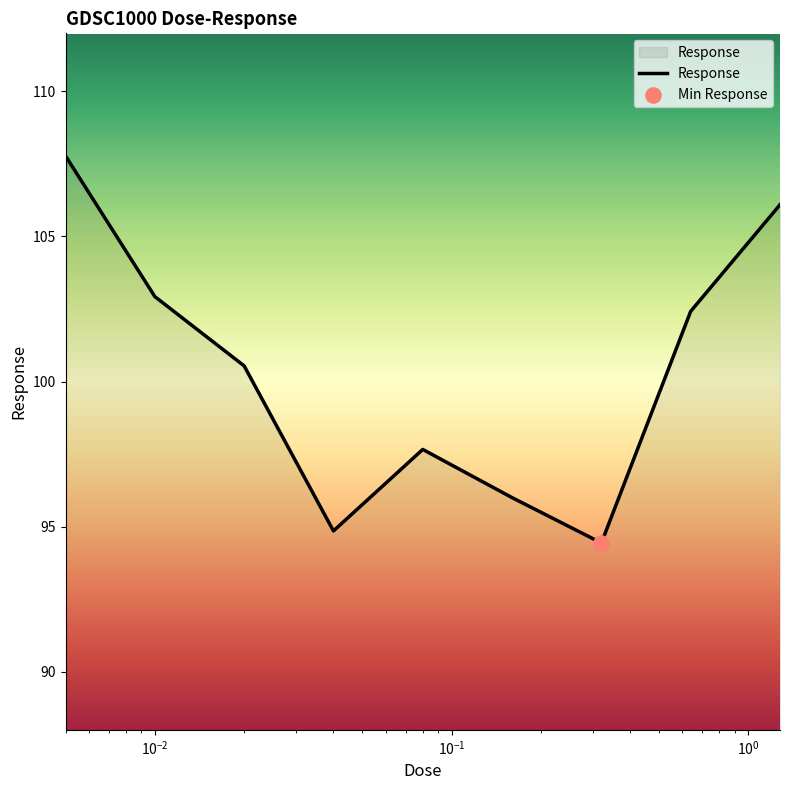

What is the maximum value shown in the chart?

107.8